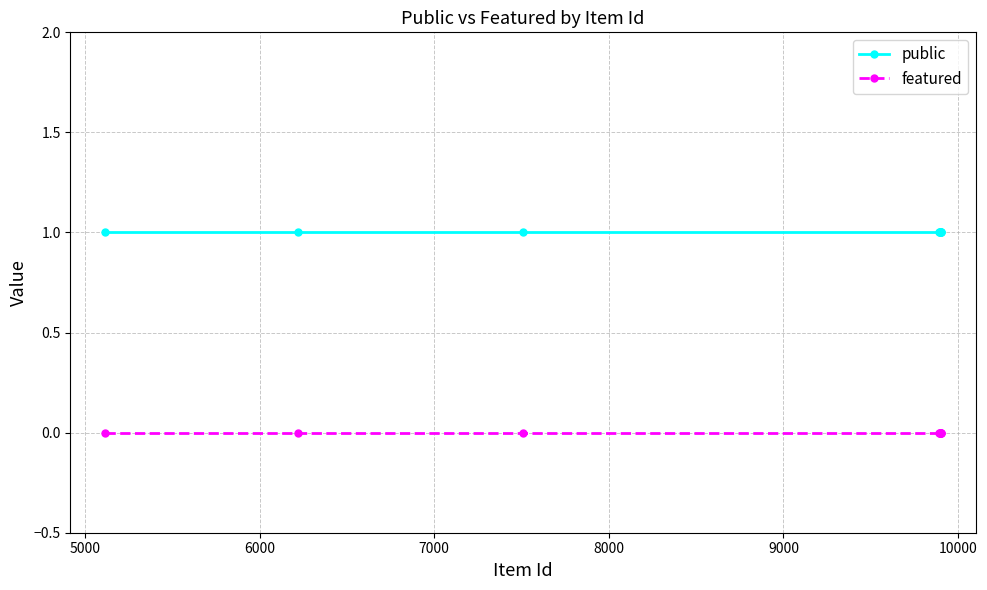

Which series has the largest total across all categories?

public